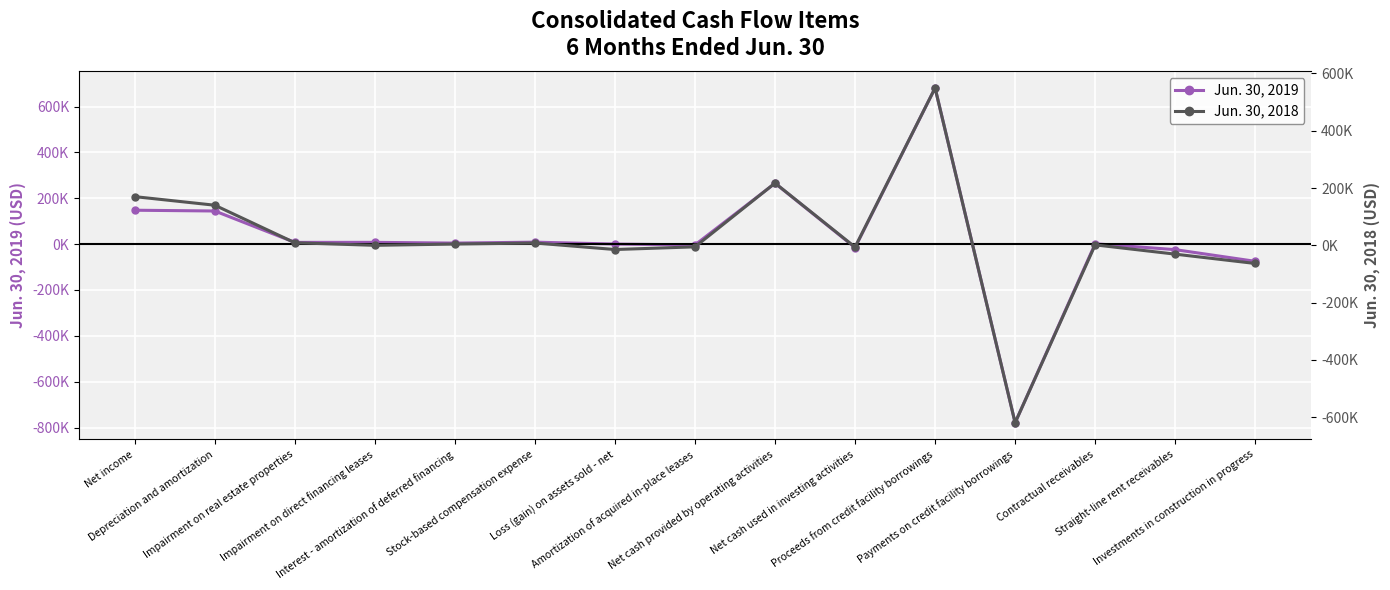

Where is the first local maximum for Jun. 30, 2018?

Stock-based compensation expense